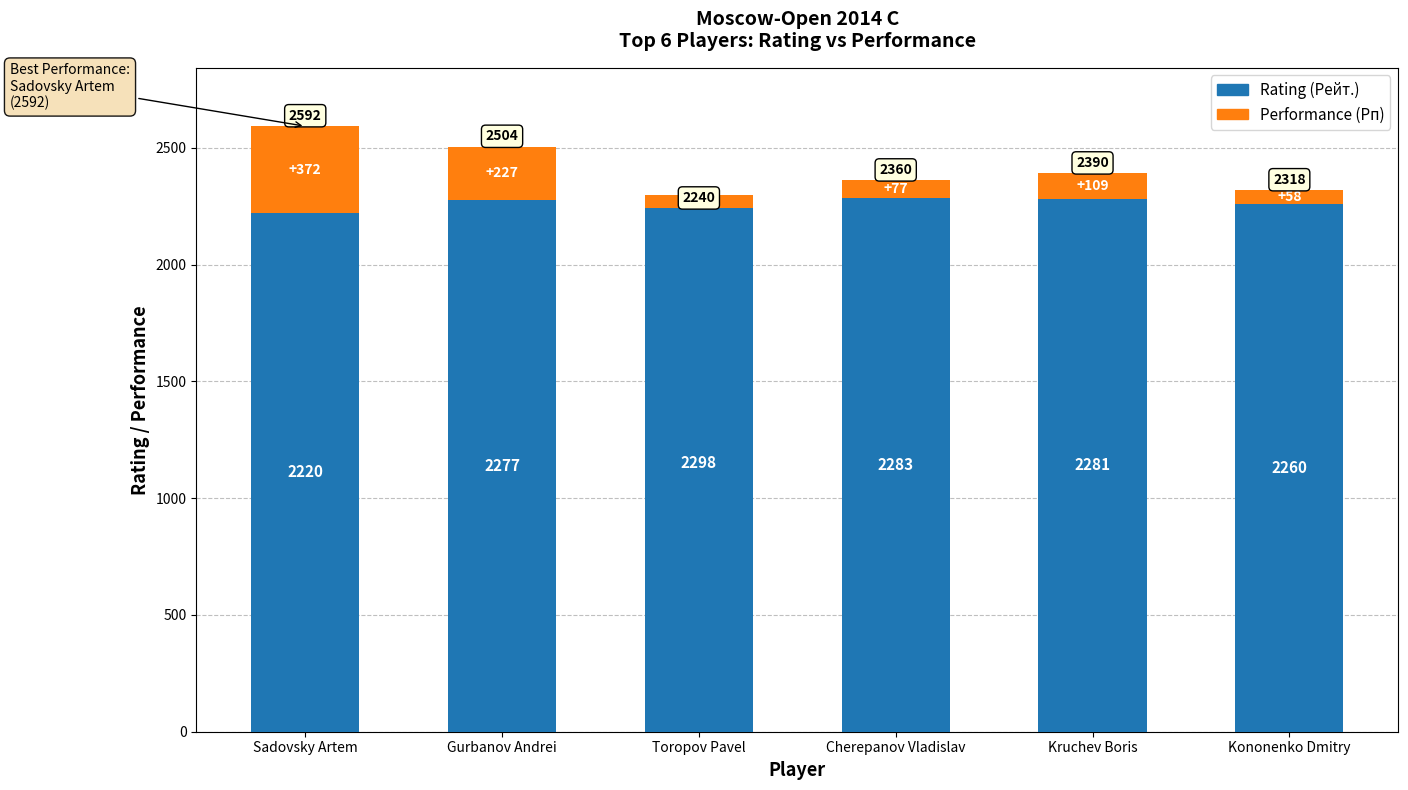

Reading left to right, what are all the values shown in this chart?

Rating (Рейт.): Sadovsky Artem=2220	Gurbanov Andrei=2277	Toropov Pavel=2298	Cherepanov Vladislav=2283	Kruchev Boris=2281	Kononenko Dmitry=2260
Performance (Рп): Sadovsky Artem=372	Gurbanov Andrei=227	Toropov Pavel=-58	Cherepanov Vladislav=77	Kruchev Boris=109	Kononenko Dmitry=58